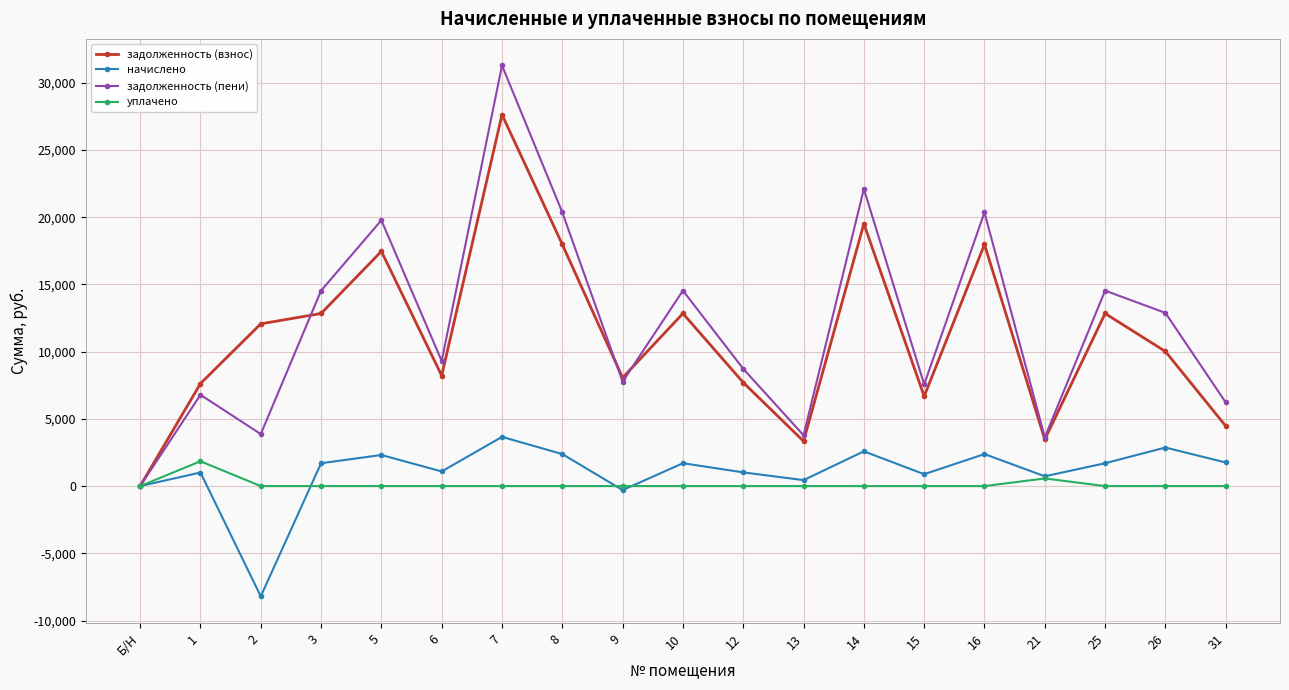

At which category does уплачено reach its first local peak?

1